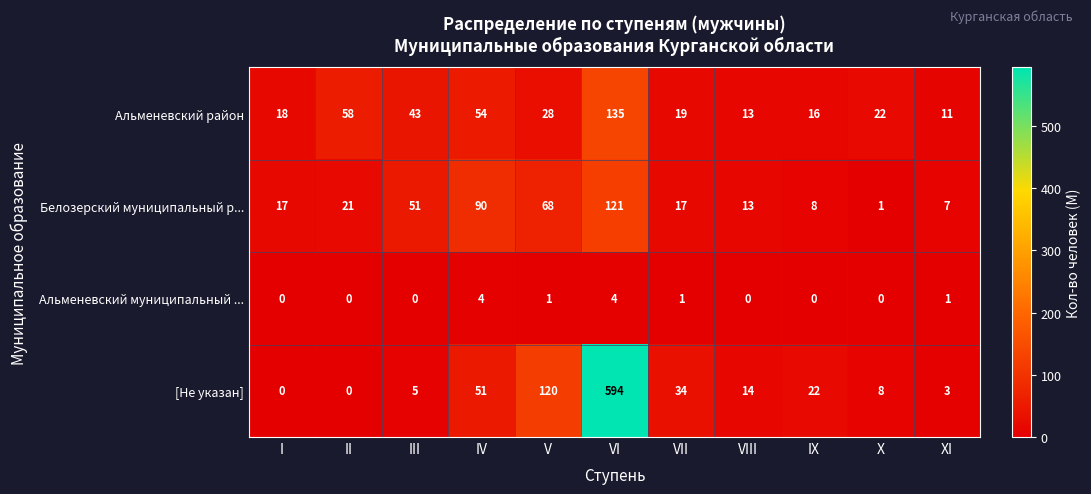

The value of Белозерский муниципальный р... at IX is 4. True or false?

False